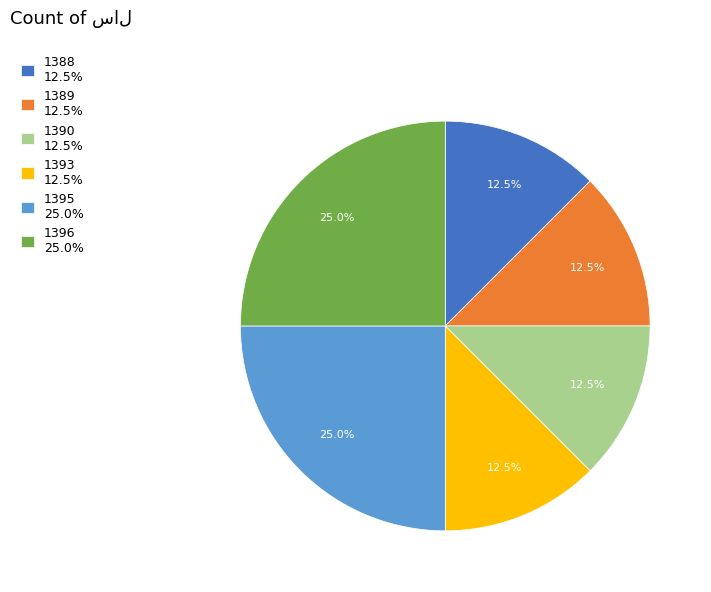

How much of the chart is everything except 1390?

87.5%